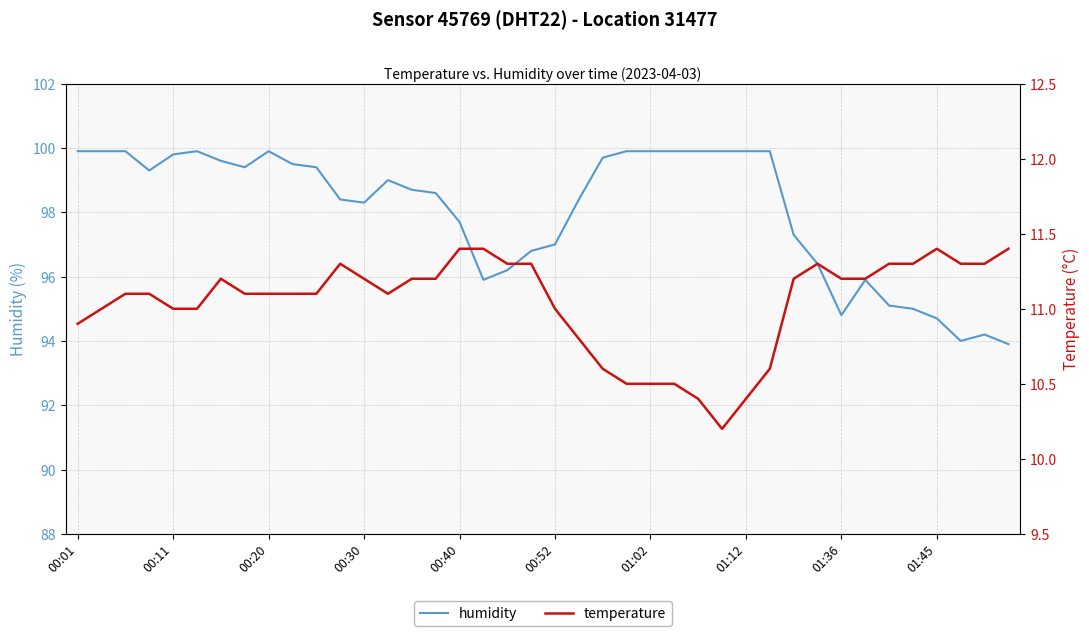

At how many categories does at least one series exceed 33?

40